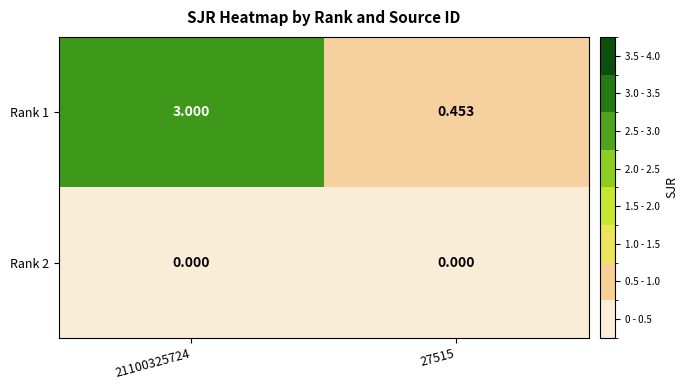

Is the value of Rank 2 at 27515 greater than the value of Rank 1 at 27515?

No